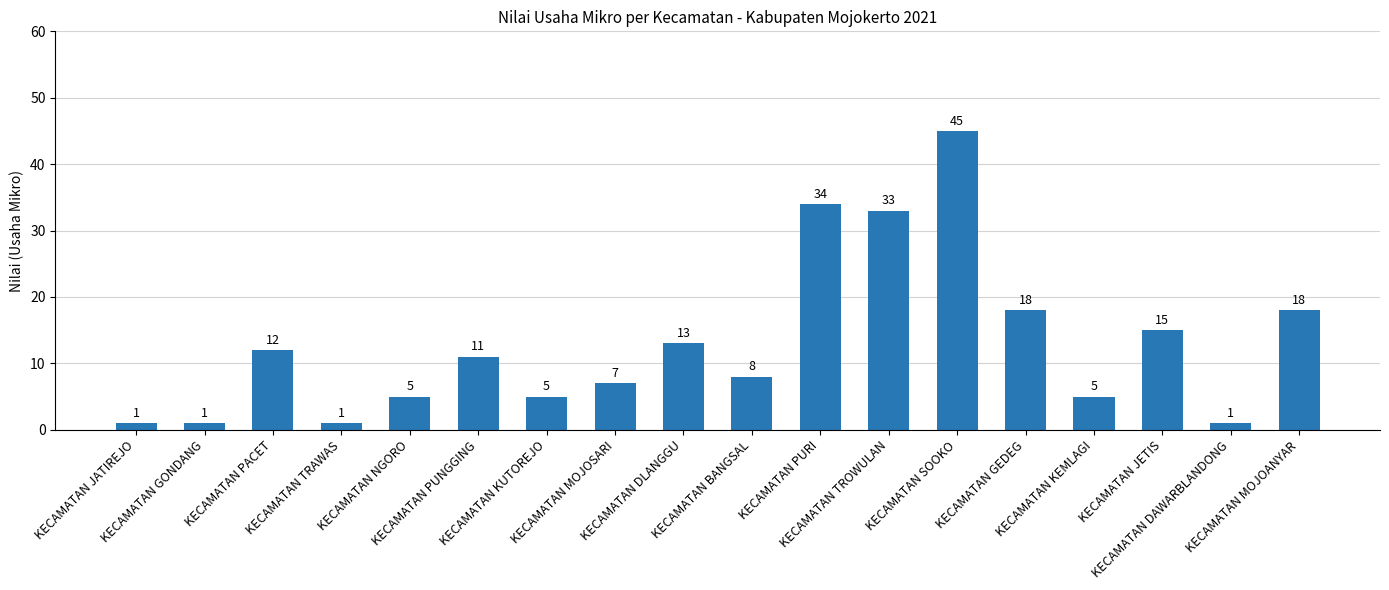

Is it true that the value at KECAMATAN BANGSAL is 8?

True